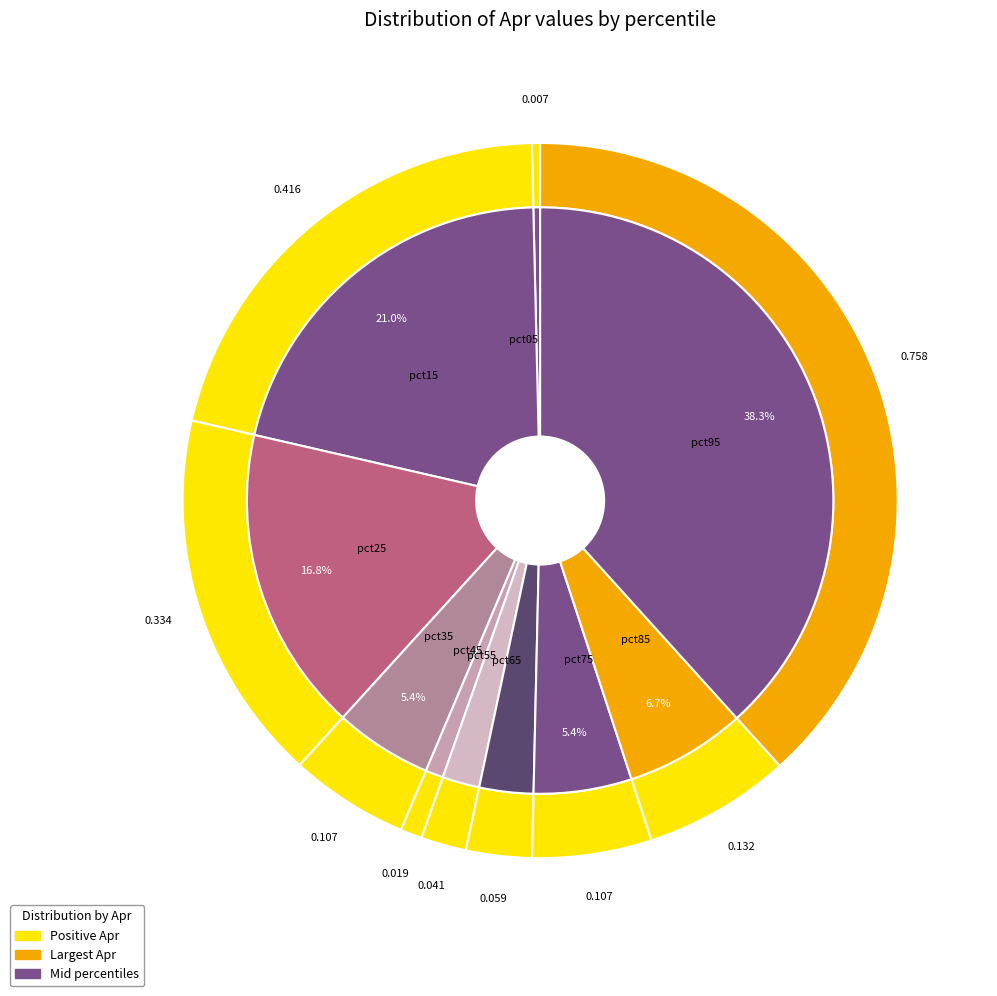

Count the number of slices in the pie.

10